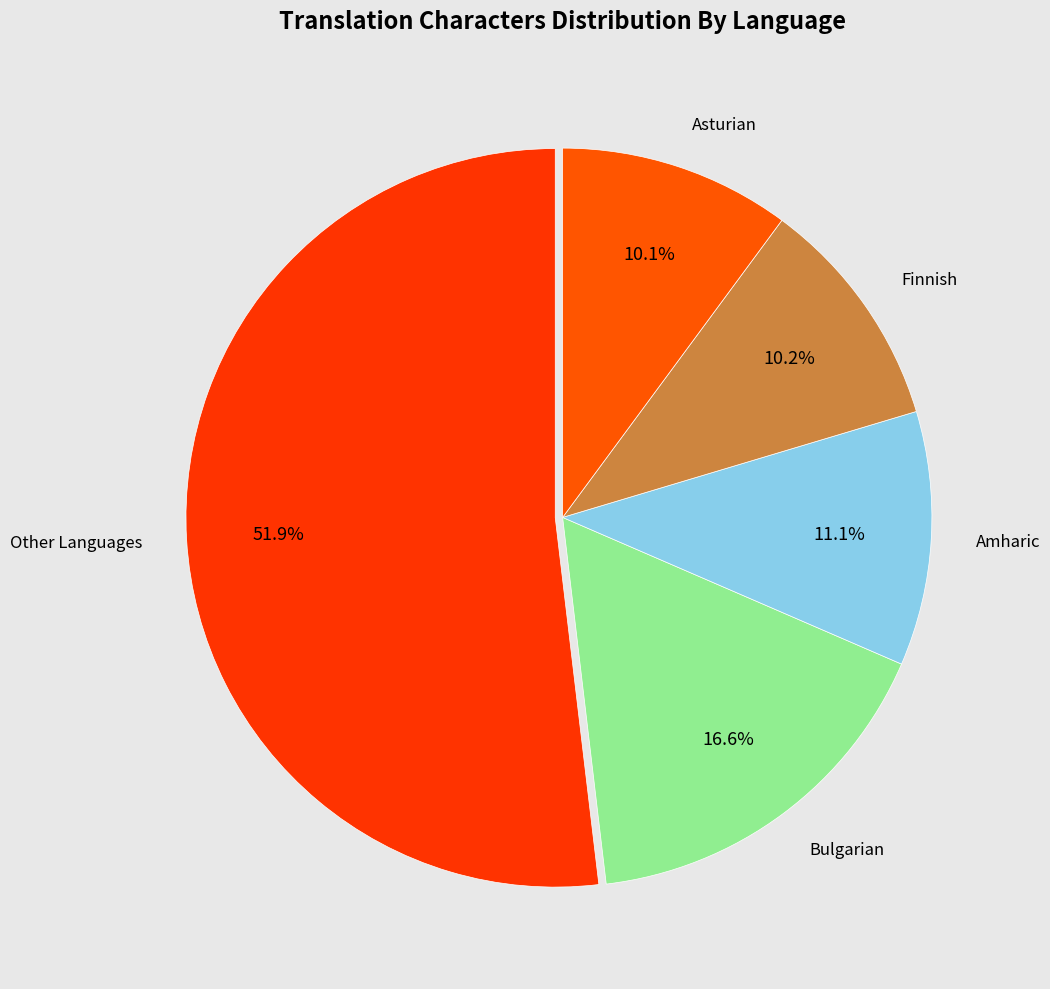

What percentage is NOT represented by Finnish?

89.8%